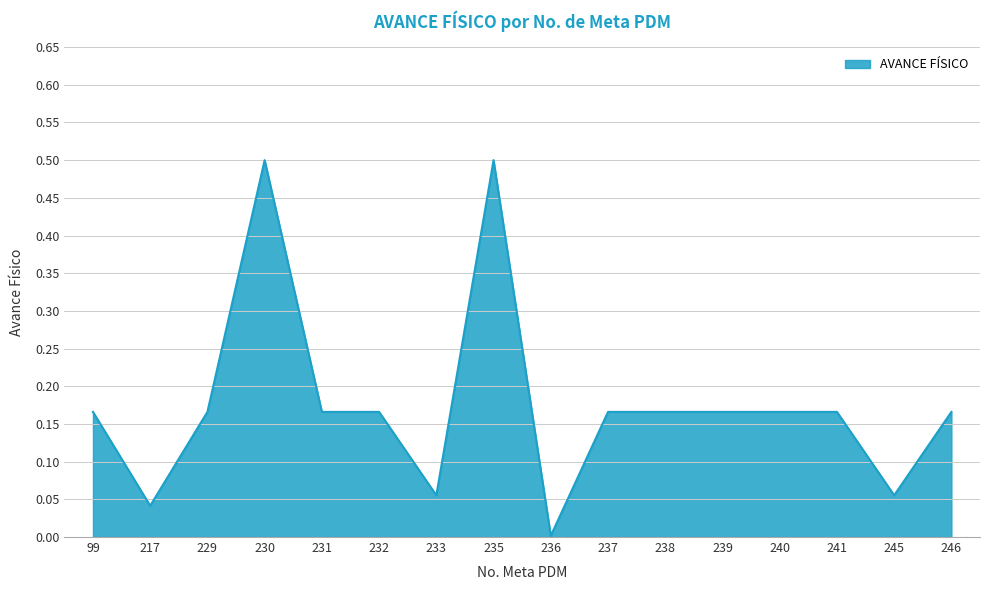

Which category has the lowest value across all series?

236